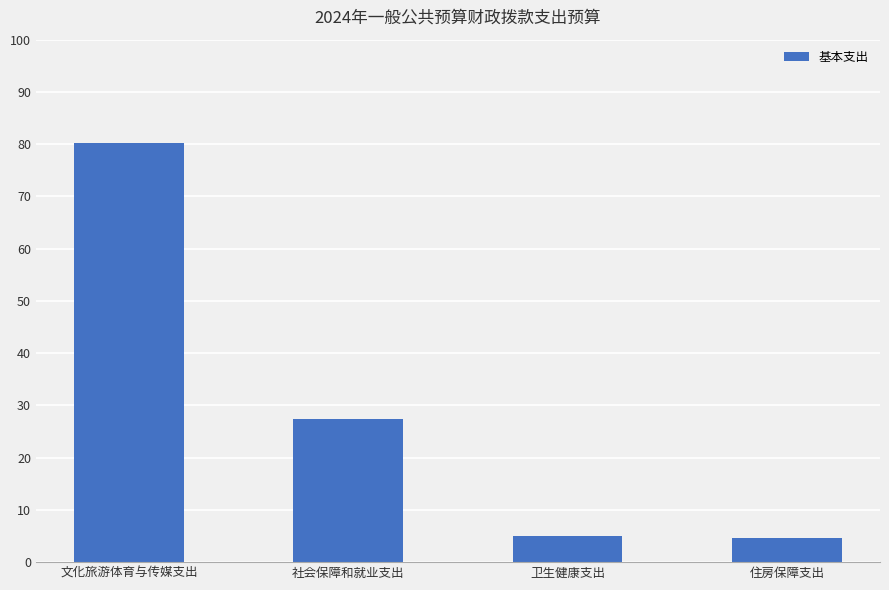

What is the average value?

29.3